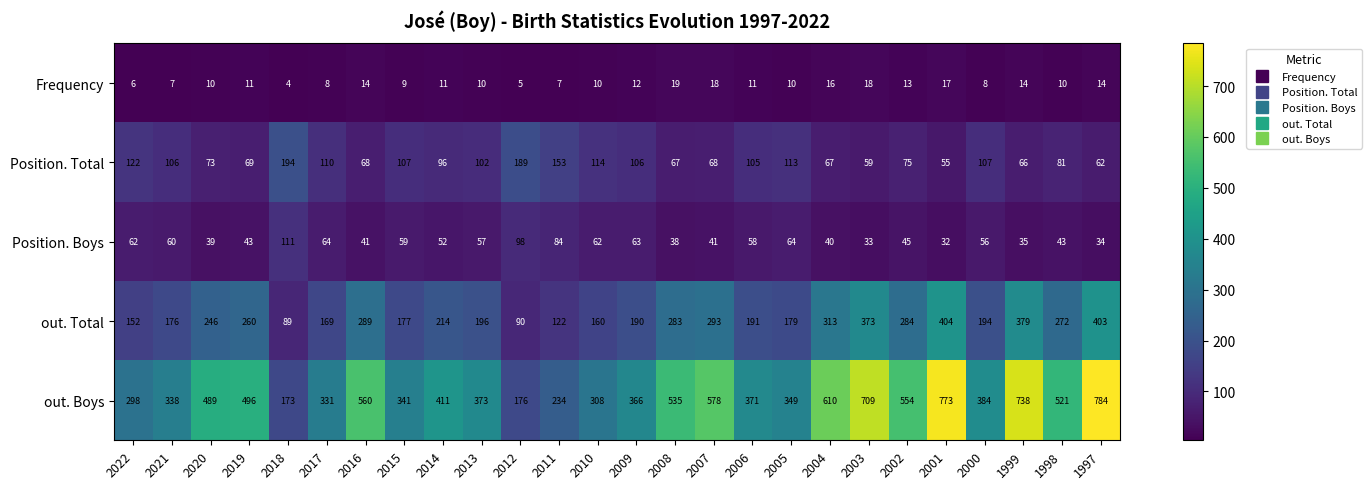

What is the total value across all series at 2014?

784